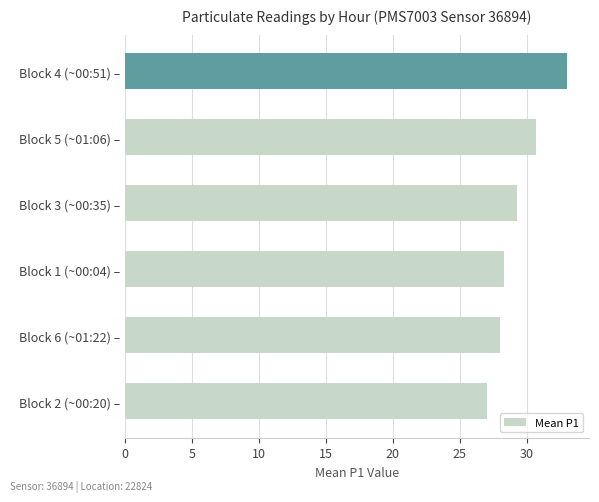

Does the chart contain stacked bars?

No